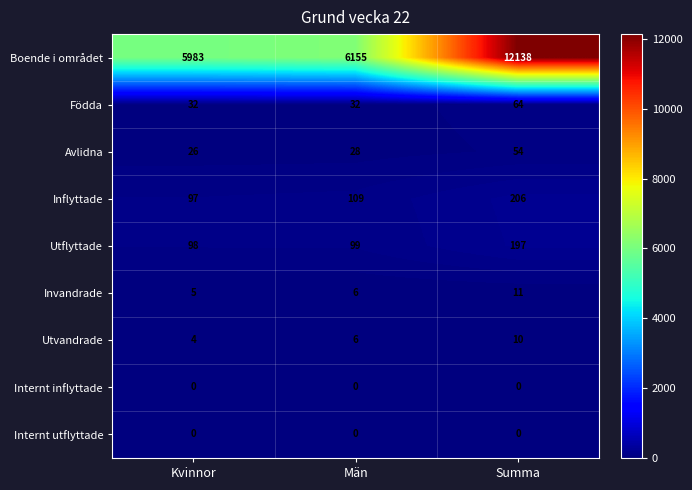

What is the difference between the highest and lowest values at Män?

6155